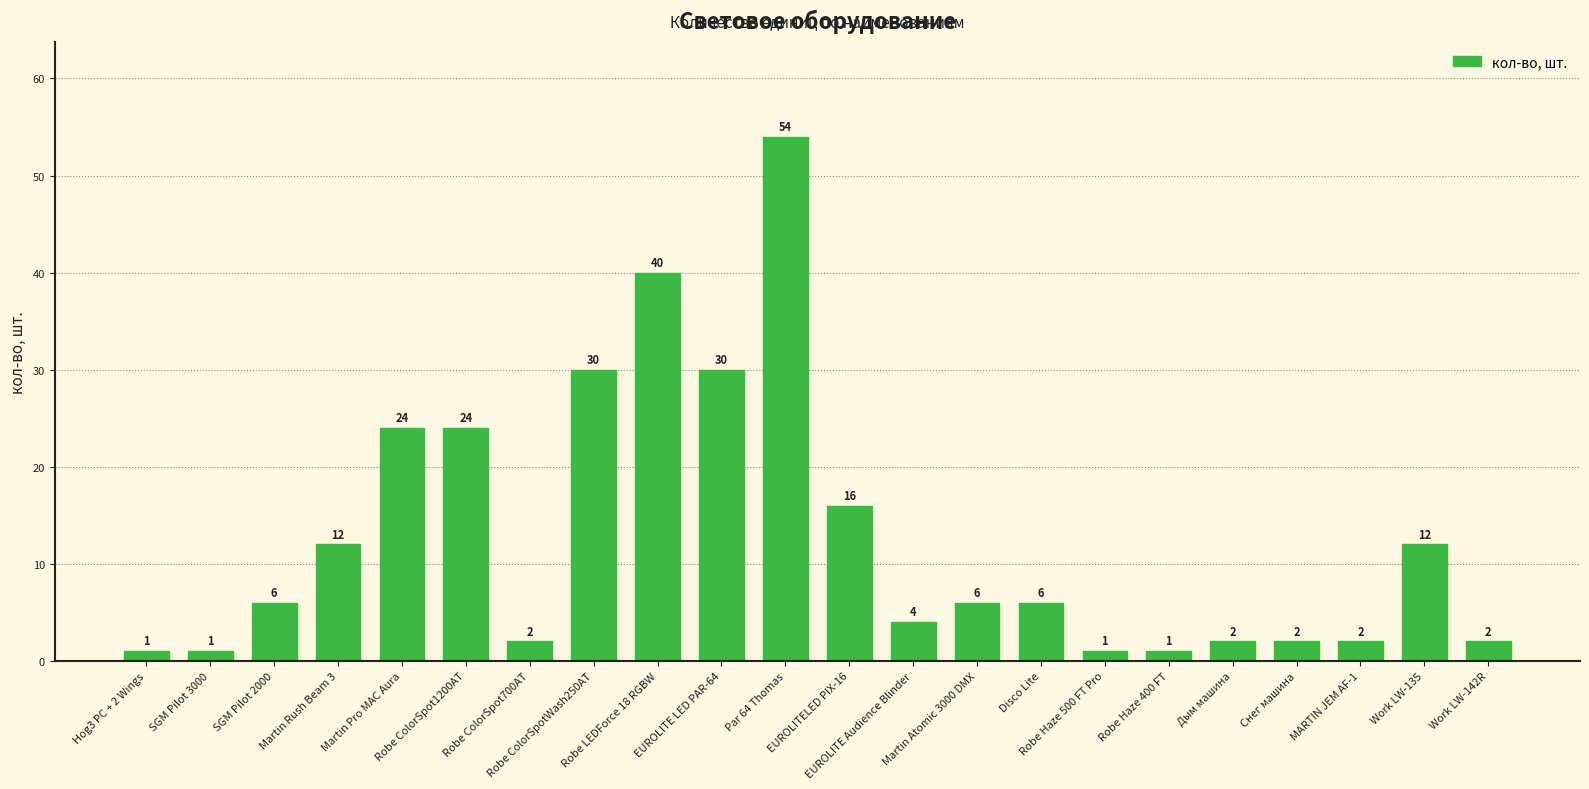

The value at Par 64 Thomas is 80. True or false?

False